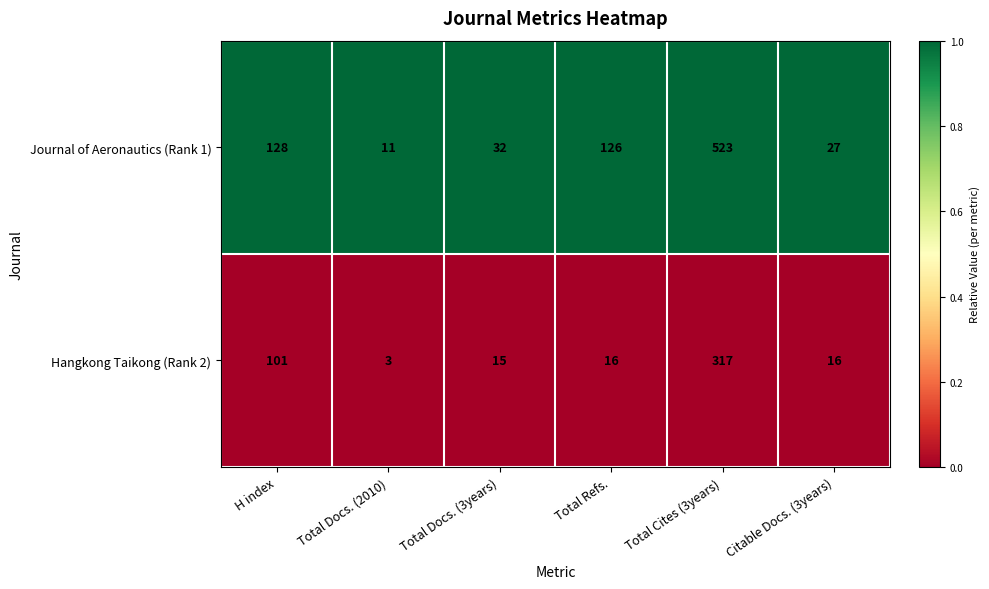

At H index, list the series in order from smallest to largest.

Hangkong Taikong (Rank 2), Journal of Aeronautics (Rank 1)